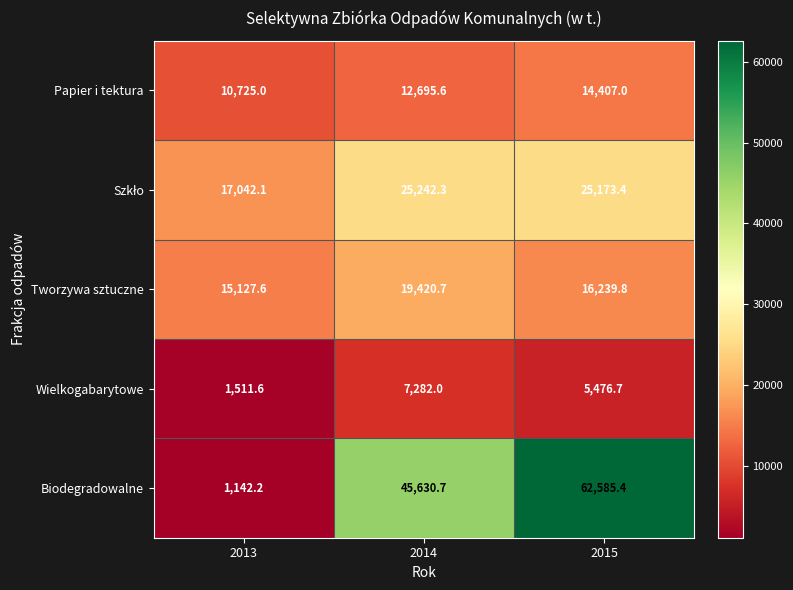

What is the sum of the Tworzywa sztuczne values at 2014 and 2013?

34548.3